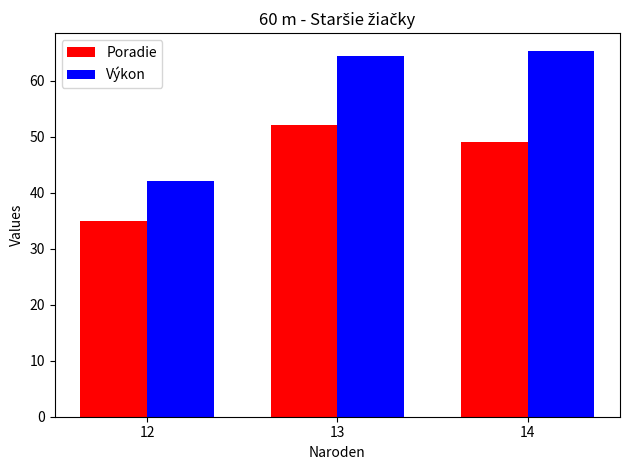

True or false: Poradie has a value of 22.7 at 14.

False